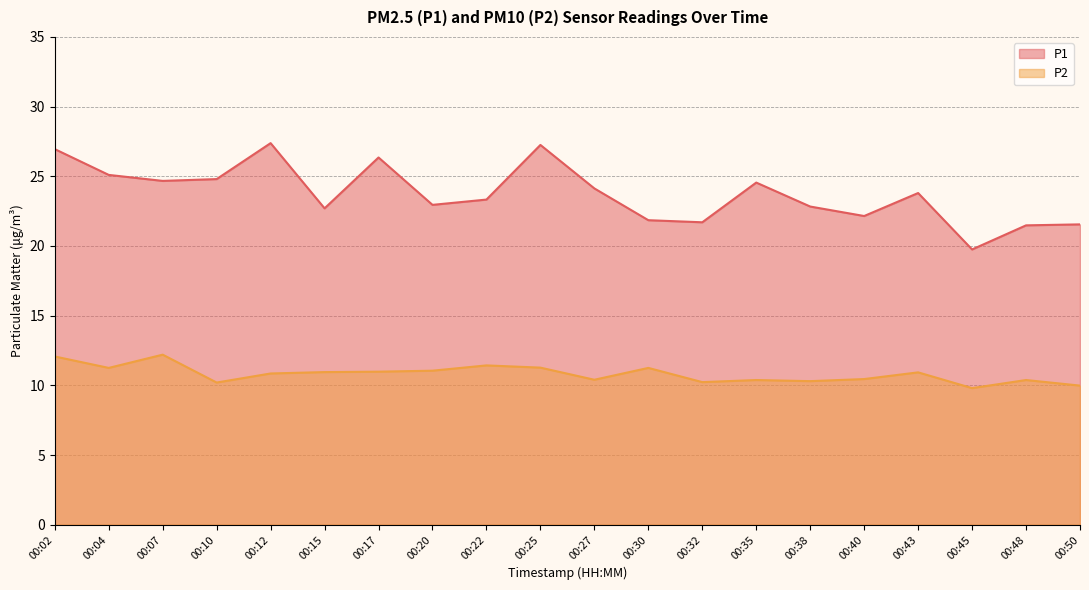

How many categories are shown in the chart?

20